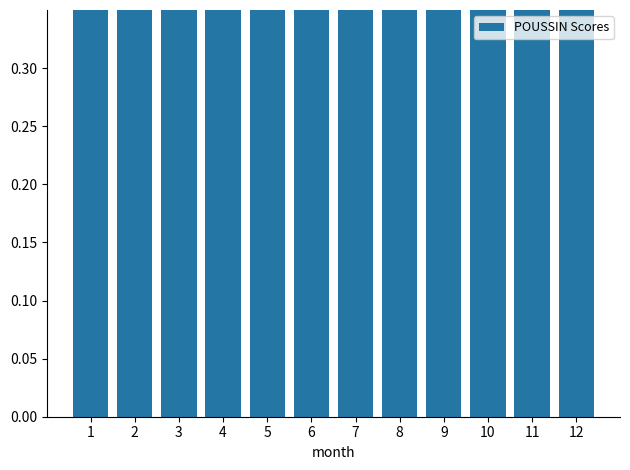

Are the bars grouped side by side (vs. stacked)?

No